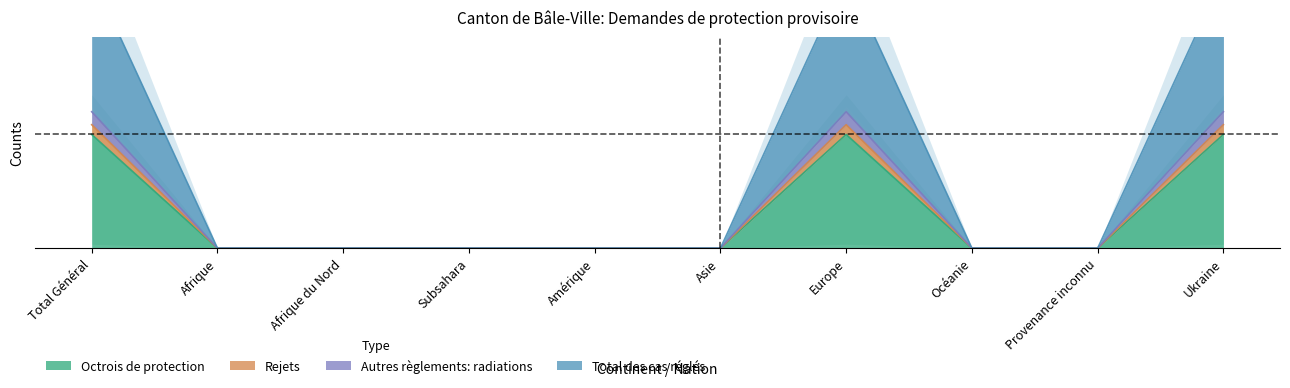

Reading left to right, extract all data points from this chart.

Octrois de protection: Total Général=35	Afrique=0	Afrique du Nord=0	Subsahara=0	Amérique=0	Asie=0	Europe=35	Océanie=0	Provenance inconnu=0	Ukraine=35
Rejets: Total Général=38	Afrique=0	Afrique du Nord=0	Subsahara=0	Amérique=0	Asie=0	Europe=38	Océanie=0	Provenance inconnu=0	Ukraine=38
Autres règlements: radiations: Total Général=42	Afrique=0	Afrique du Nord=0	Subsahara=0	Amérique=0	Asie=0	Europe=42	Océanie=0	Provenance inconnu=0	Ukraine=42
Total des cas réglés: Total Général=84	Afrique=0	Afrique du Nord=0	Subsahara=0	Amérique=0	Asie=0	Europe=84	Océanie=0	Provenance inconnu=0	Ukraine=84